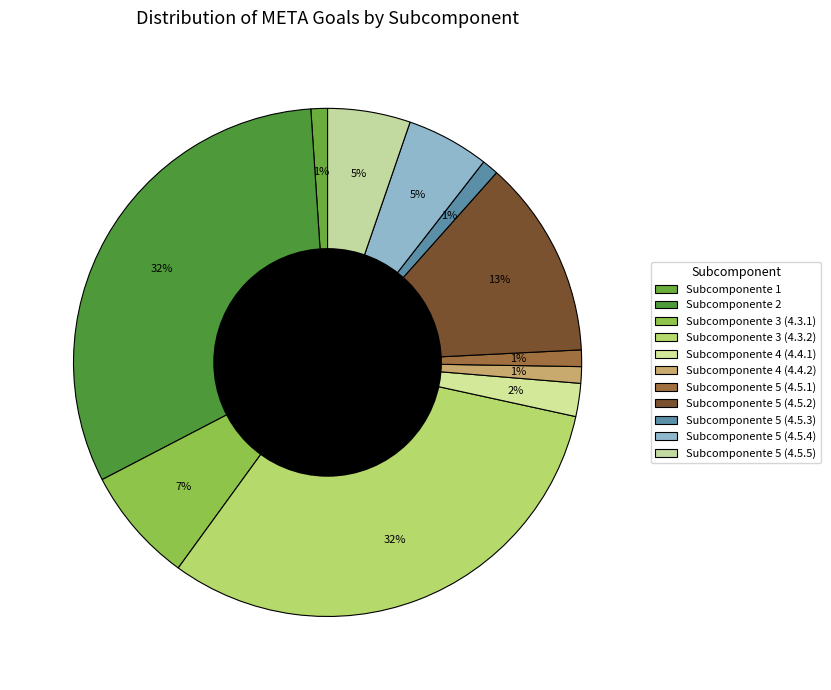

Is it true that Subcomponente 3 (4.3.1) is 7% of the pie?

True